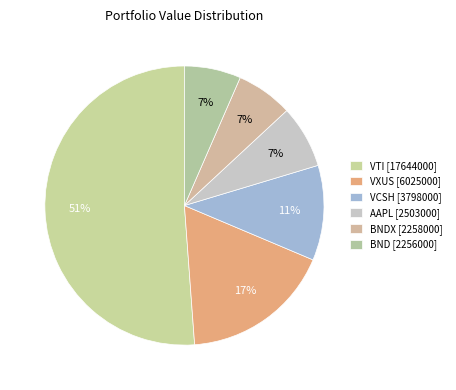

Approximately how many times larger is the value at VCSH [3798000] compared to BNDX [2258000]?

1.7